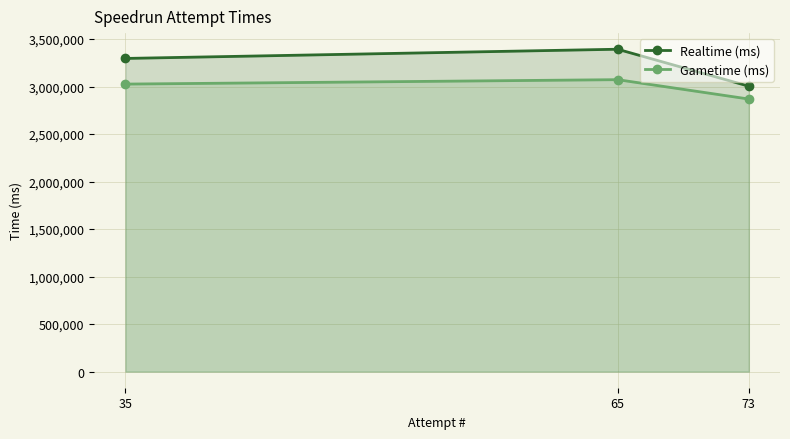

What is the sum of the Realtime (ms) values at 73 and 35?

6300843